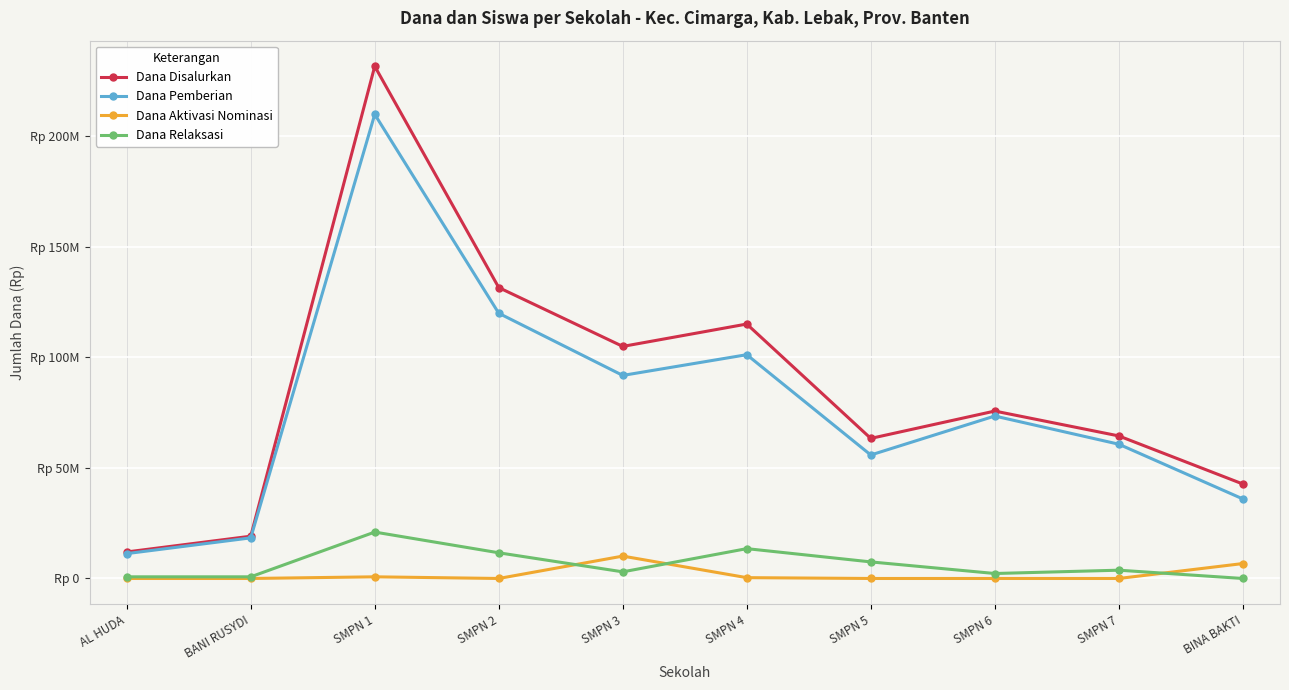

Which series has the largest total across all categories?

Dana Disalurkan